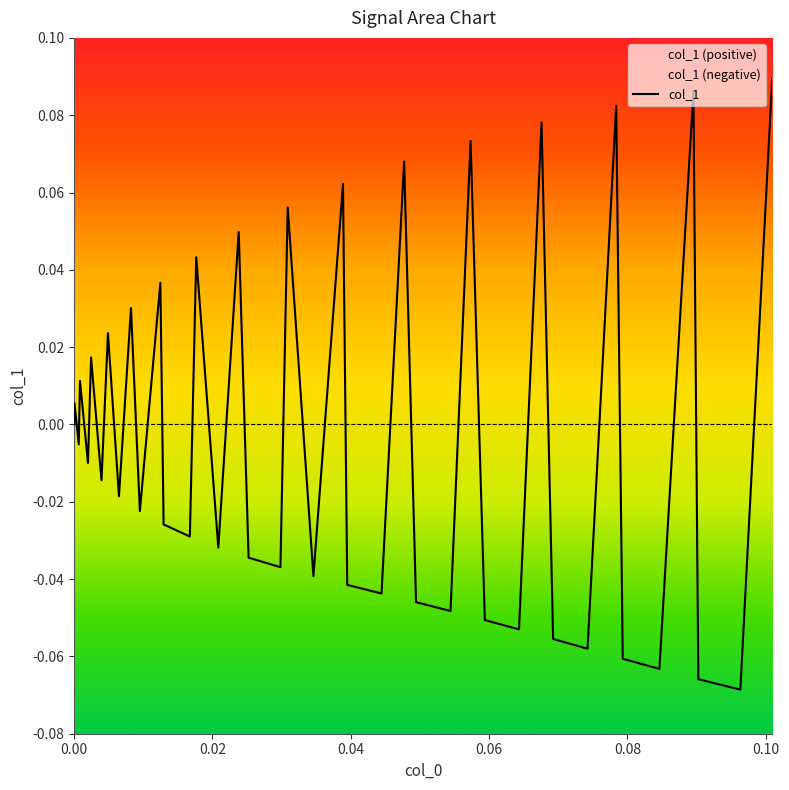

True or false: there are more than 2 points higher than both neighbors.

True